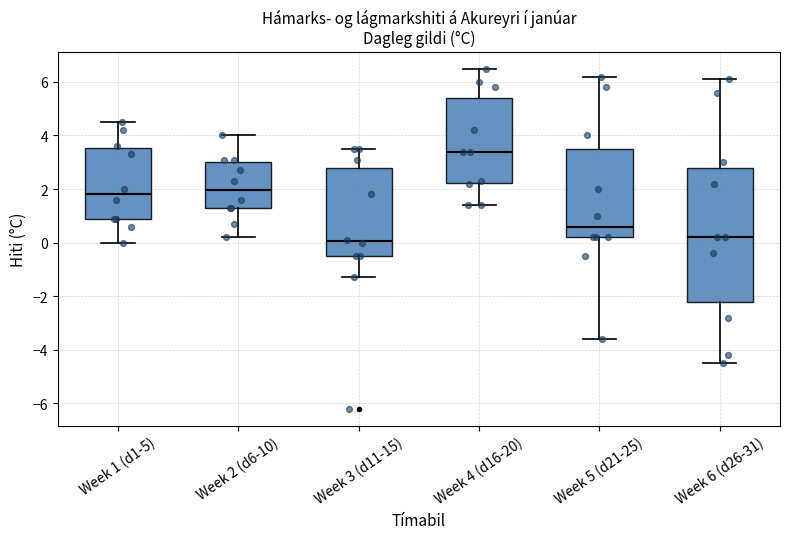

Which box is the tallest, from its lower edge to its upper edge?

Week 6 (d26-31)